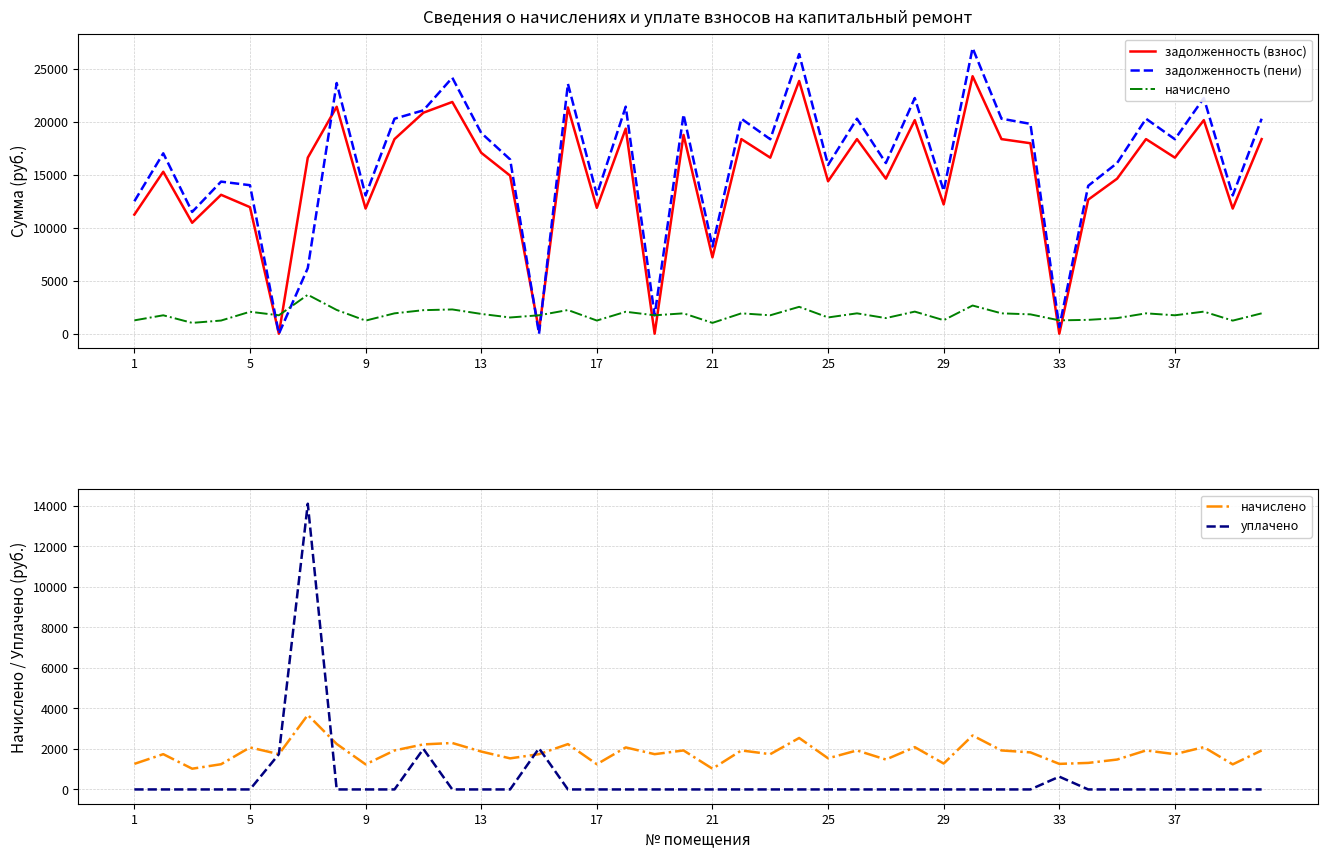

How many data points in начислено are above 1830?

20